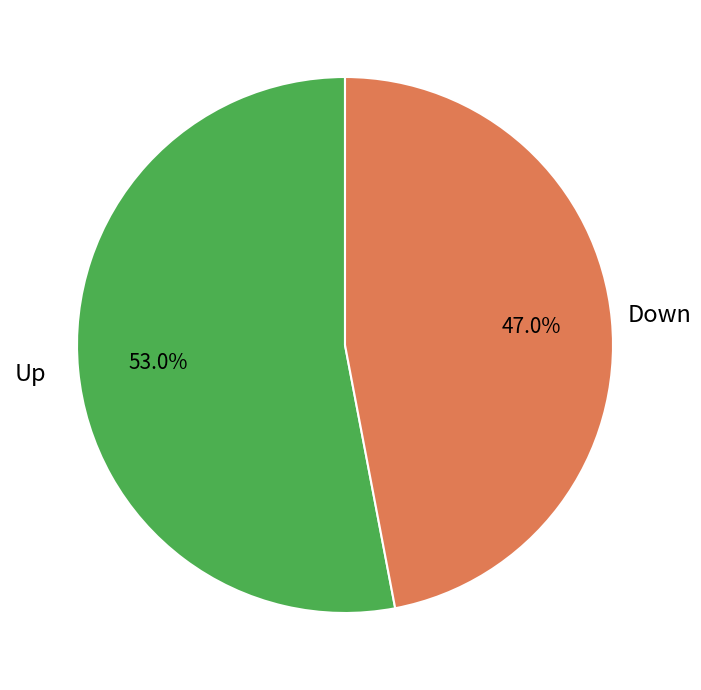

Which slice is the largest?

up